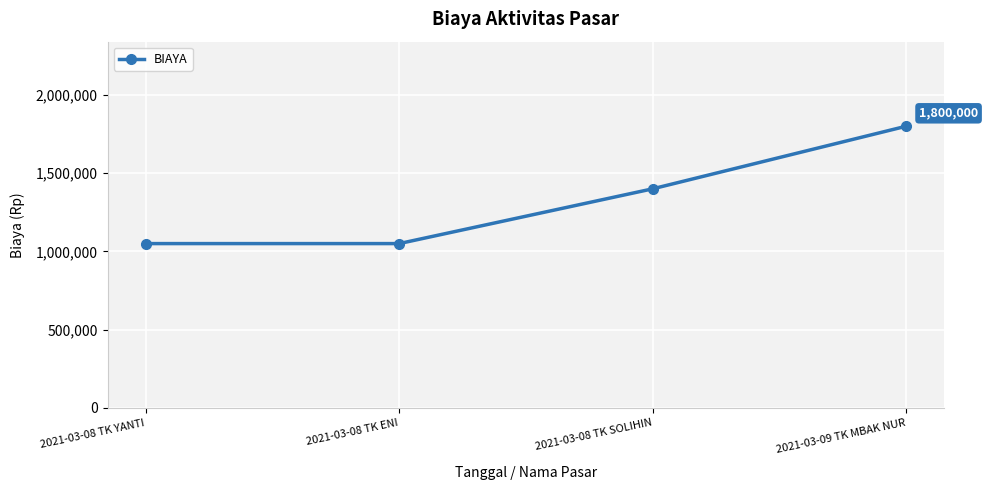

What is the sum of all values?

5300000